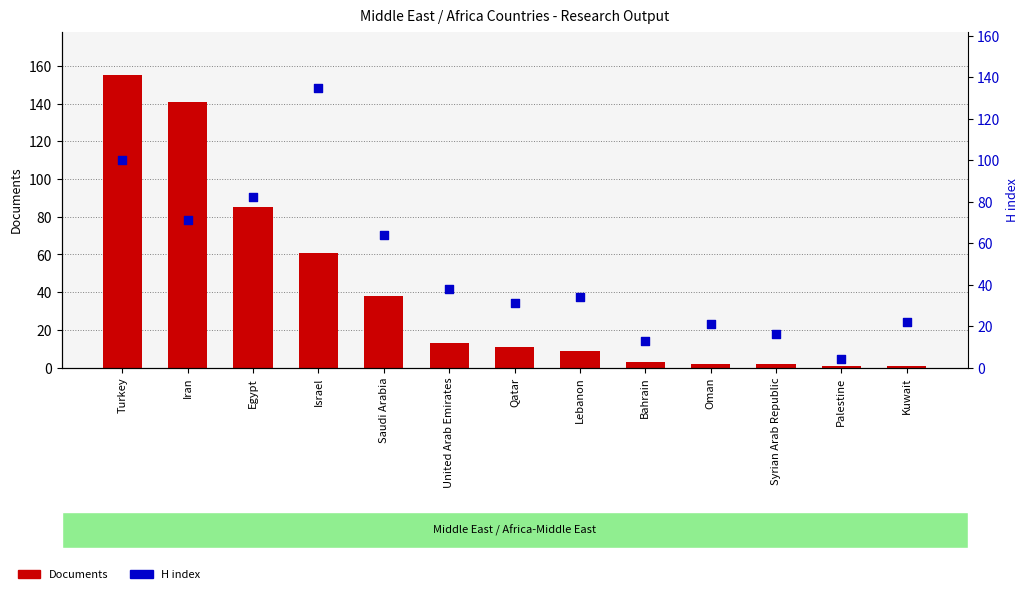

What are all the series names shown in the legend?

Documents, H index